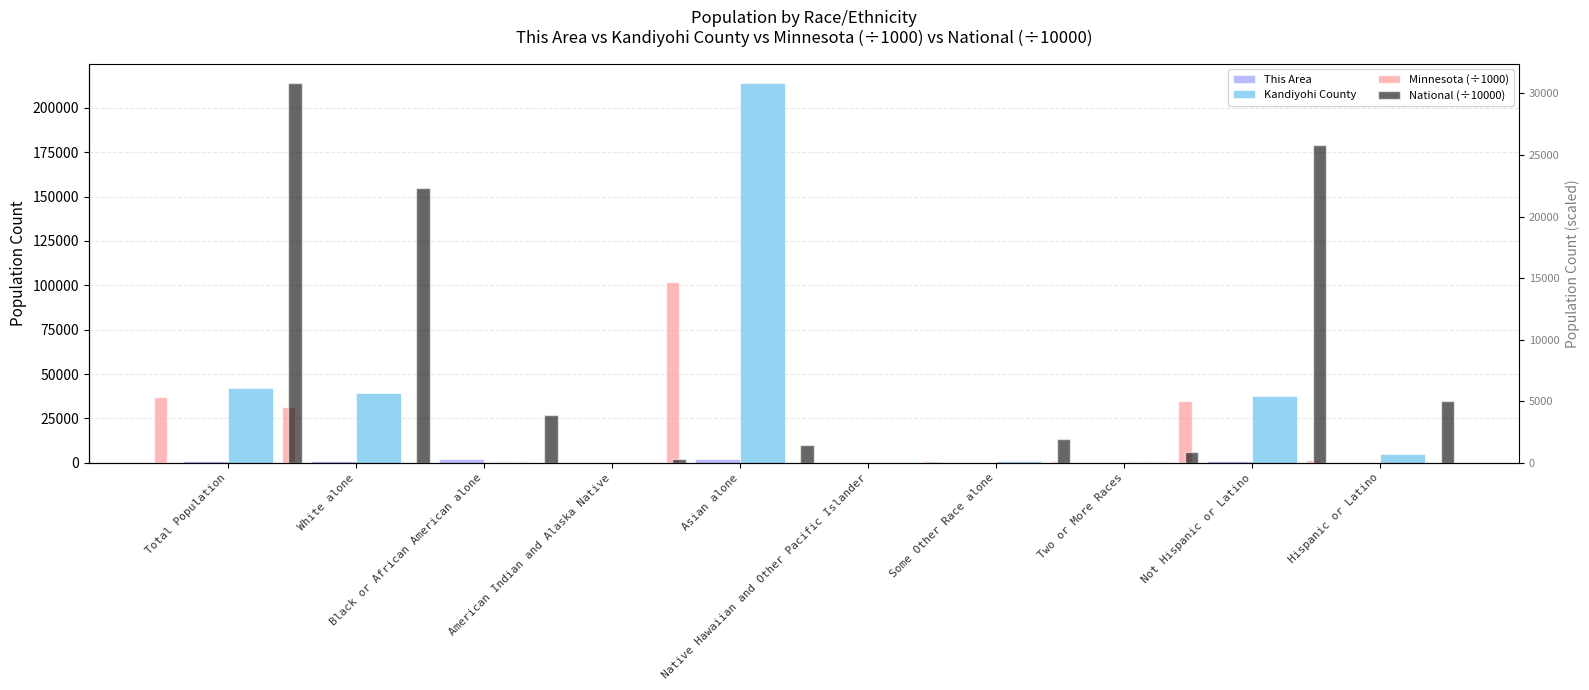

What is the total value across all series at White alone?

67231.4